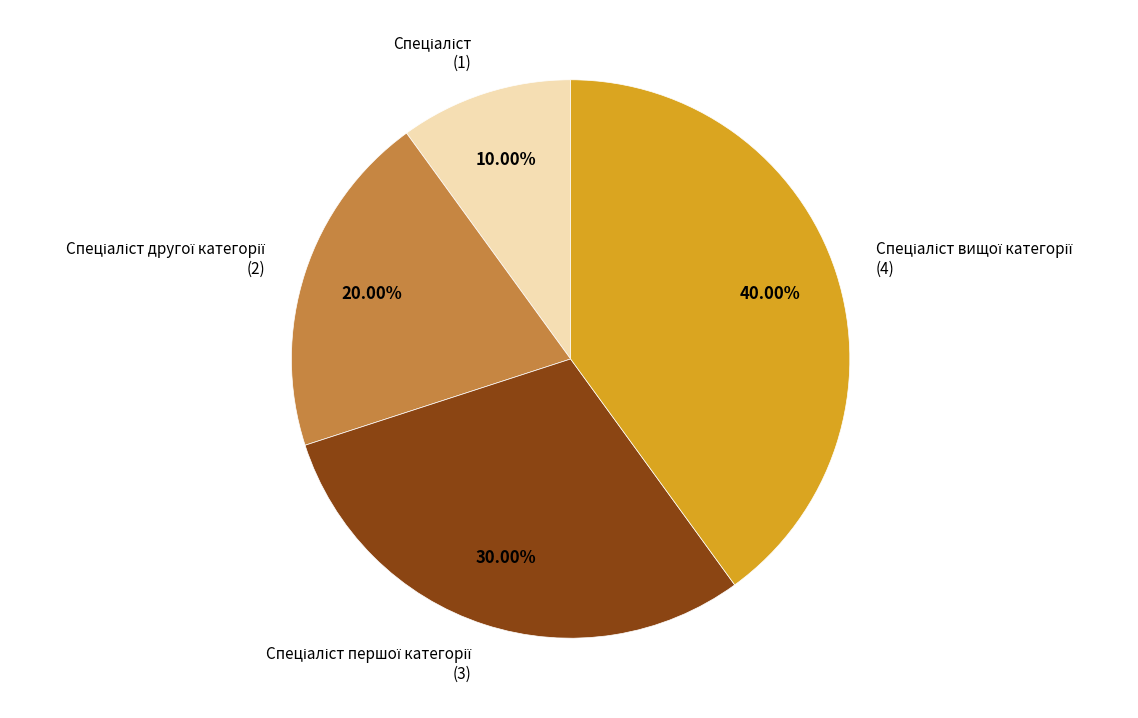

Does any single category account for the majority?

No